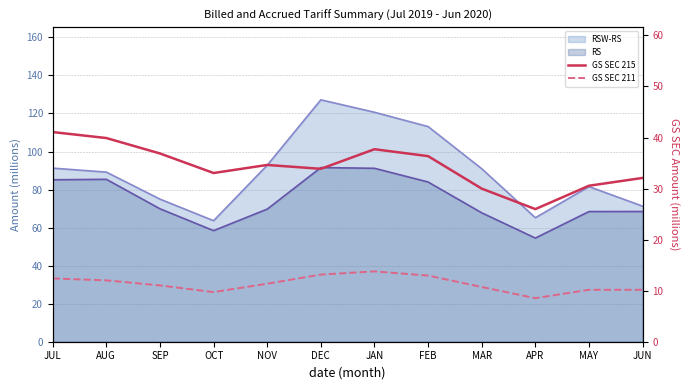

What is the maximum value shown in the chart?

41.1